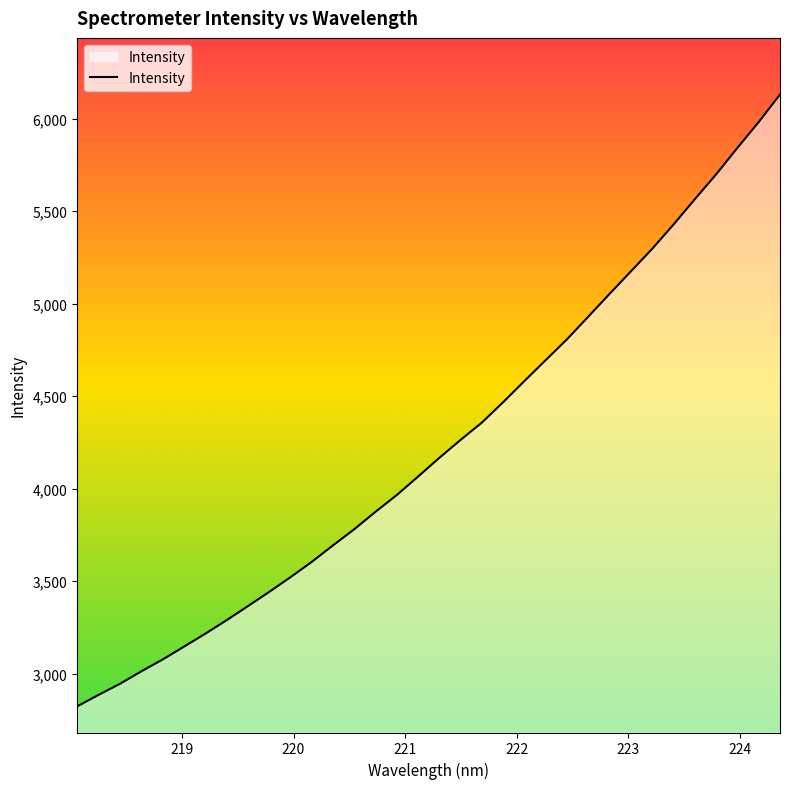

What is the smallest value displayed?

2823.6